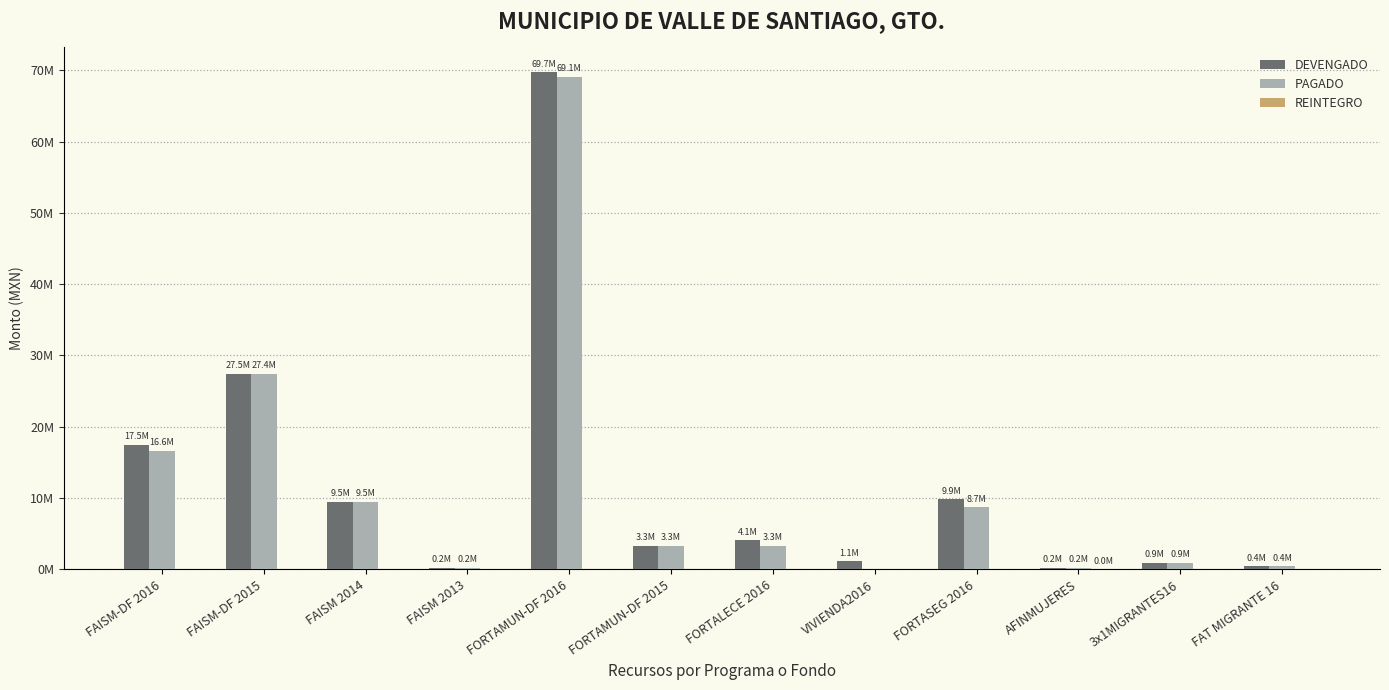

Which series has the widest spread of values?

DEVENGADO